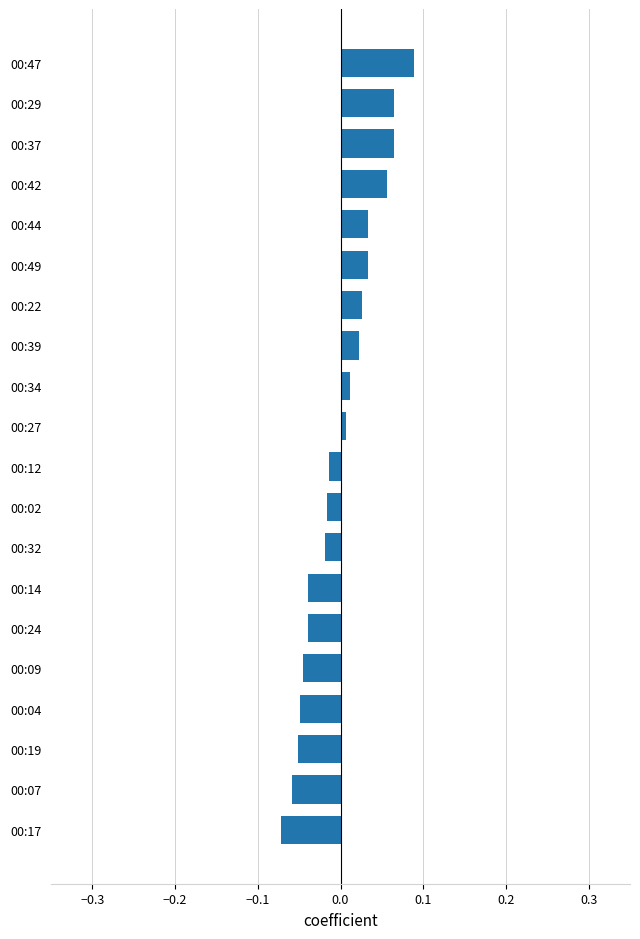

Which label corresponds to the largest value in the chart?

00:47